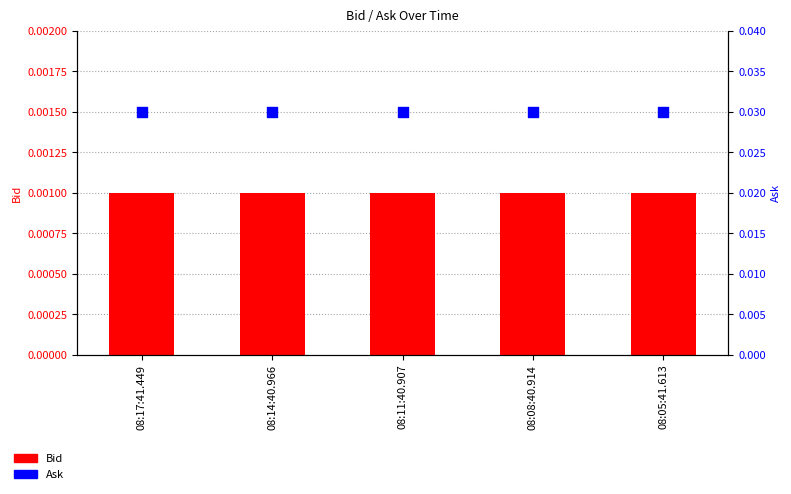

Which series has the largest Y range (max minus min)?

Bid